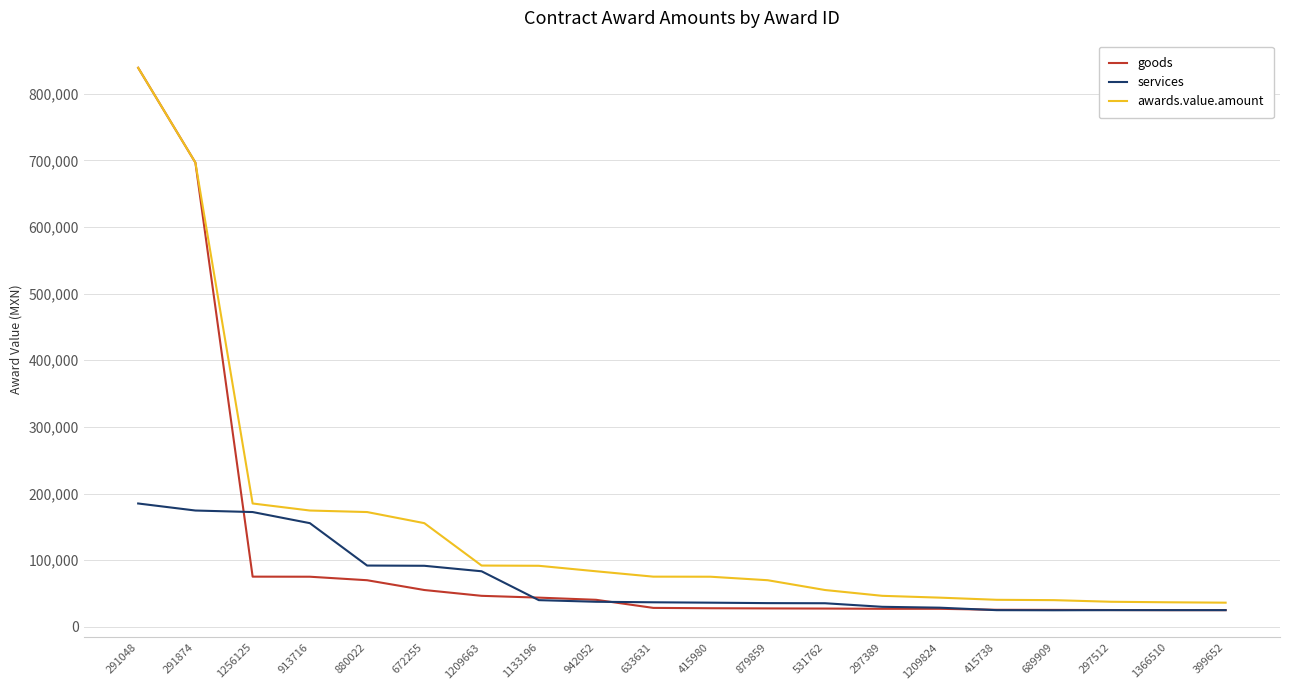

Which series has the largest range (max minus min)?

goods